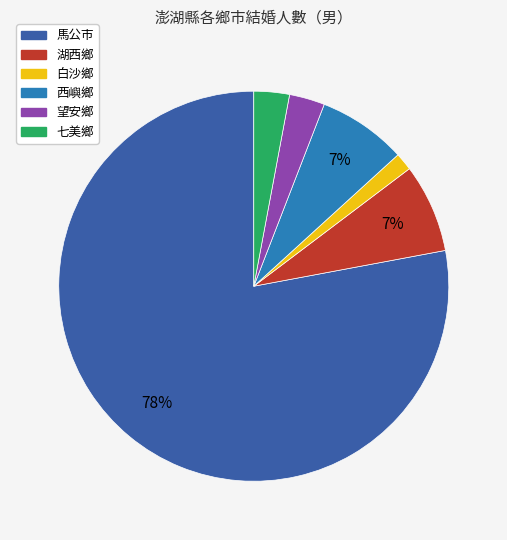

To the nearest percent, what is the average slice percentage?

17%